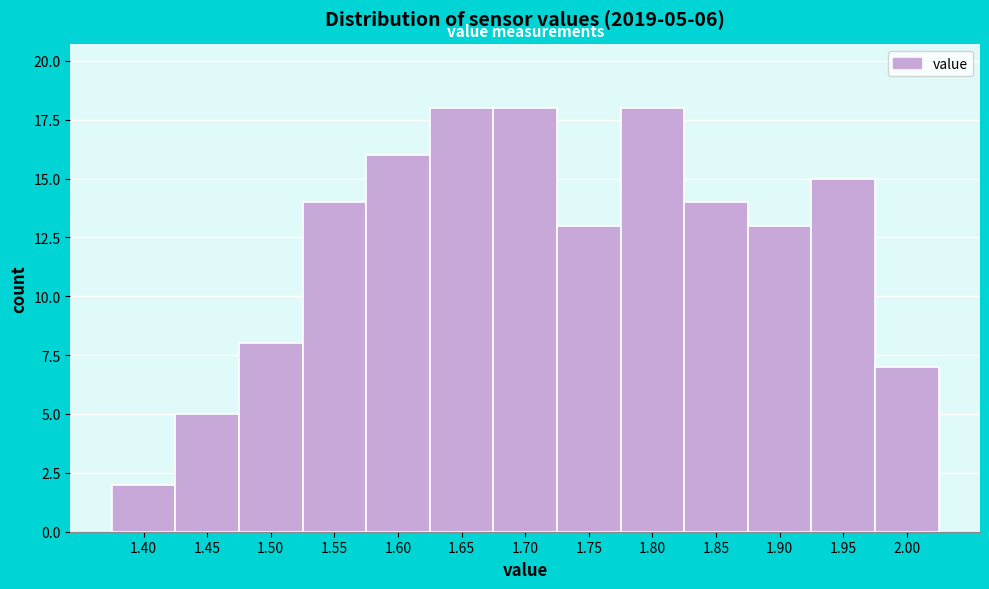

Reading left to right, what are all the values shown in this chart?

2	5	8	14	16	18	18	13	18	14	13	15	7